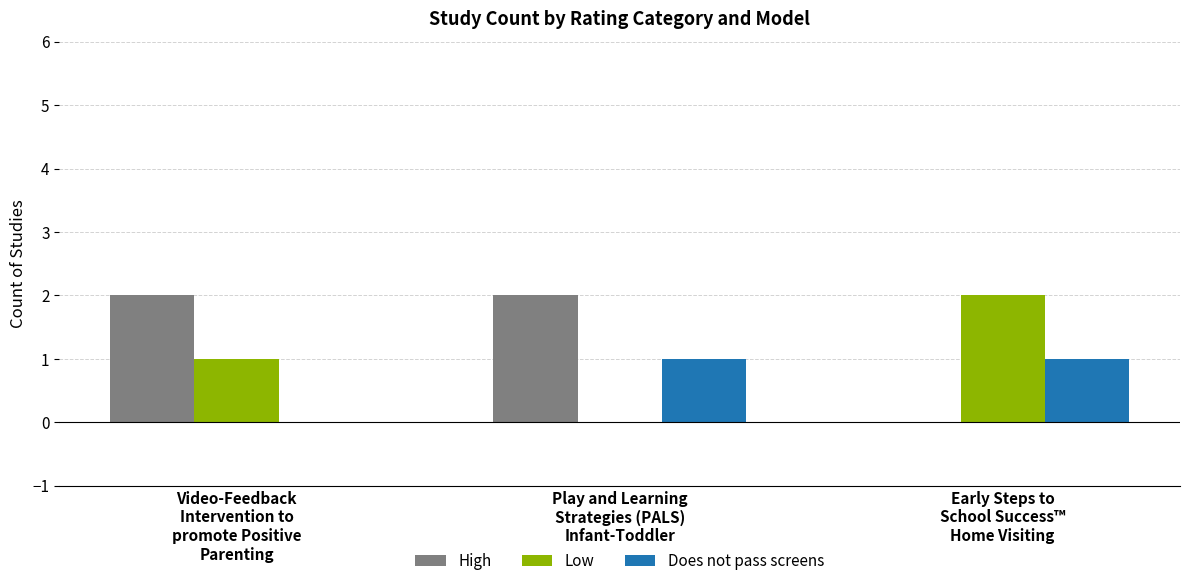

How many categories are shown in the chart?

3